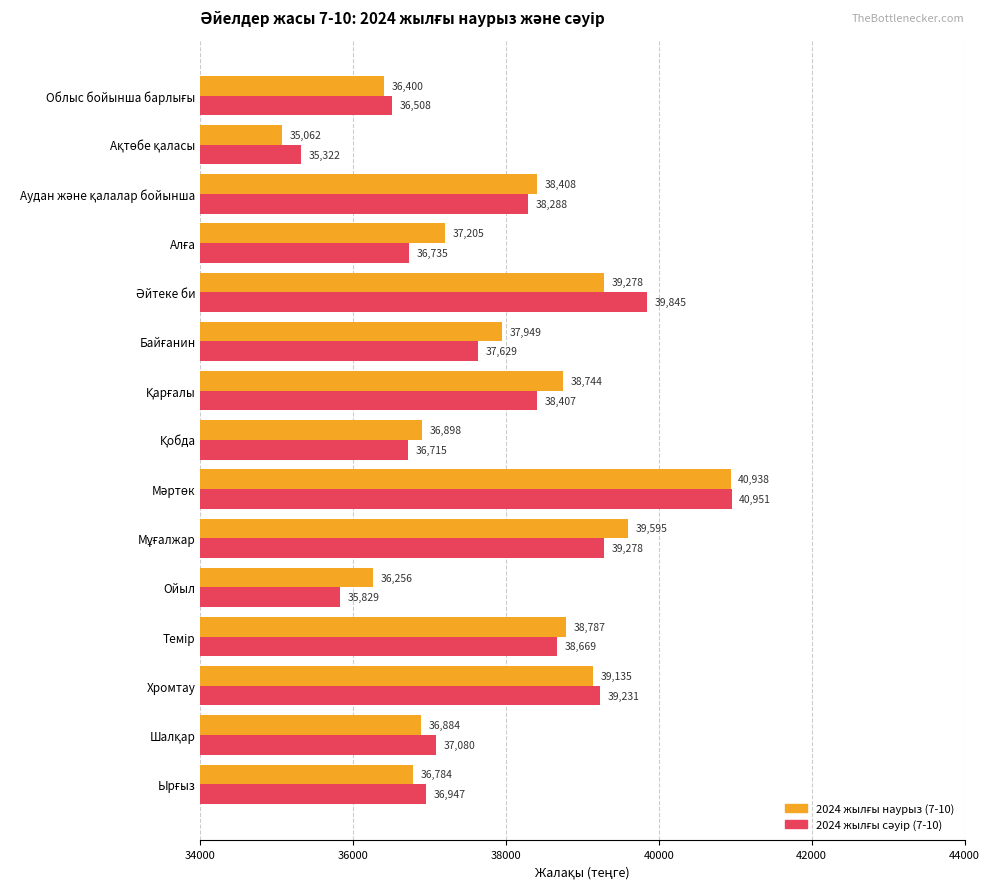

Which series has the largest total across all categories?

2024 жылғы наурыз (7-10)